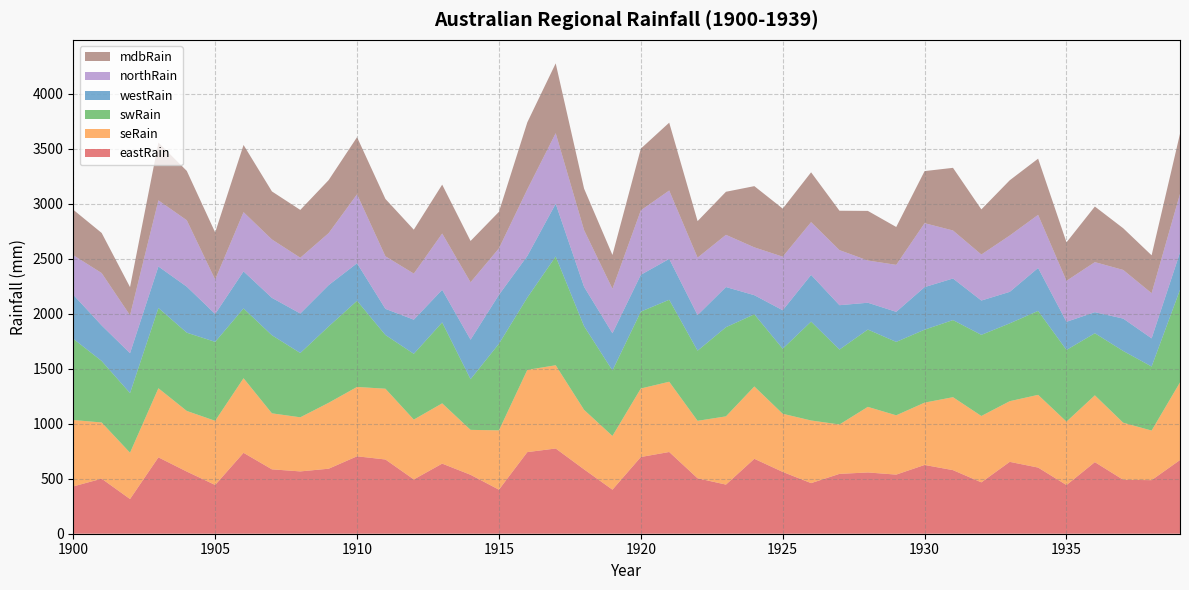

Reading right to left, list all the values displayed in this chart.

eastRain: 669.6	486.9	490.0	650.6	442.2	601.2	653.2	466.8	577.9	625.0	537.3	556.8	543.9	459.9	561.7	681.0	446.4	503.9	742.8	697.3	400.4	585.0	774.6	741.7	400.3	535.6	637.2	493.5	674.6	703.8	590.9	566.3	585.1	735.3	443.1	564.9	694.1	315.3	500.1	430.0
seRain: 705.8	450.8	518.8	607.2	576.8	661.0	551.3	603.2	662.9	566.5	539.0	596.1	449.0	569.3	528.5	657.2	620.2	522.3	638.5	622.5	488.3	540.9	756.5	747.4	539.3	408.3	547.9	543.8	643.2	630.2	599.2	491.7	509.0	678.0	583.0	551.0	628.1	420.8	510.9	603.4
swRain: 841.6	581.9	652.0	564.3	651.2	762.9	707.4	737.4	700.8	663.2	667.0	702.7	680.9	898.7	591.2	656.1	810.2	637.5	745.1	699.0	595.2	760.3	988.8	657.1	787.2	460.7	735.4	597.7	488.3	783.1	694.0	584.5	709.8	634.1	717.5	711.4	729.4	541.9	559.0	738.3
westRain: 338.3	256.0	294.4	191.3	255.8	390.3	286.4	311.9	377.9	386.7	273.4	243.6	403.2	424.5	349.5	173.5	365.1	323.6	371.1	334.5	338.0	357.8	478.9	378.3	444.4	358.9	296.4	310.4	237.6	341.0	375.5	358.8	339.8	336.7	253.7	418.0	377.1	362.6	323.1	399.9
northRain: 533.5	410.4	442.1	455.2	372.5	482.8	512.0	418.2	436.5	581.0	427.0	383.9	500.7	479.9	487.0	434.9	474.5	522.0	621.8	585.8	404.4	515.3	641.8	605.4	422.4	521.9	511.5	418.8	477.6	626.8	472.6	507.0	530.9	538.7	312.8	603.8	601.3	344.9	475.9	360.3
mdbRain: 545.9	344.4	378.7	505.1	349.7	510.6	502.0	410.2	569.2	473.4	344.1	450.8	357.8	452.5	436.7	556.3	391.3	331.8	616.5	560.9	307.1	377.2	634.1	608.9	331.9	375.3	444.4	399.1	521.3	519.3	481.9	434.5	436.4	610.4	427.9	448.4	524.9	255.8	364.6	412.7